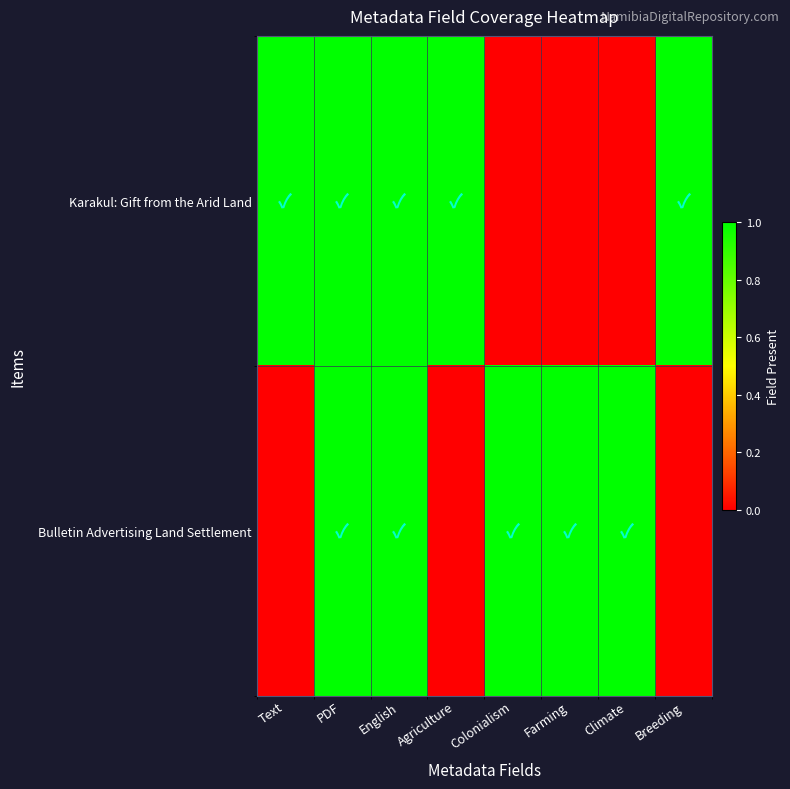

Reading left to right, extract all data points from this chart.

Karakul: Gift from the Arid Land: Text=1	PDF=1	English=1	Agriculture=1	Colonialism=0	Farming=0	Climate=0	Breeding=1
Bulletin Advertising Land Settlement: Text=0	PDF=1	English=1	Agriculture=0	Colonialism=1	Farming=1	Climate=1	Breeding=0